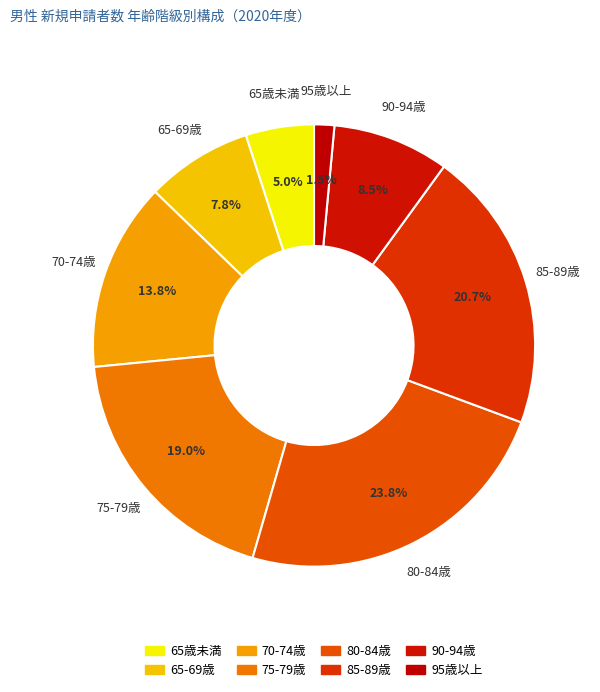

Is it true that 80-84歳 is 15% of the pie?

False